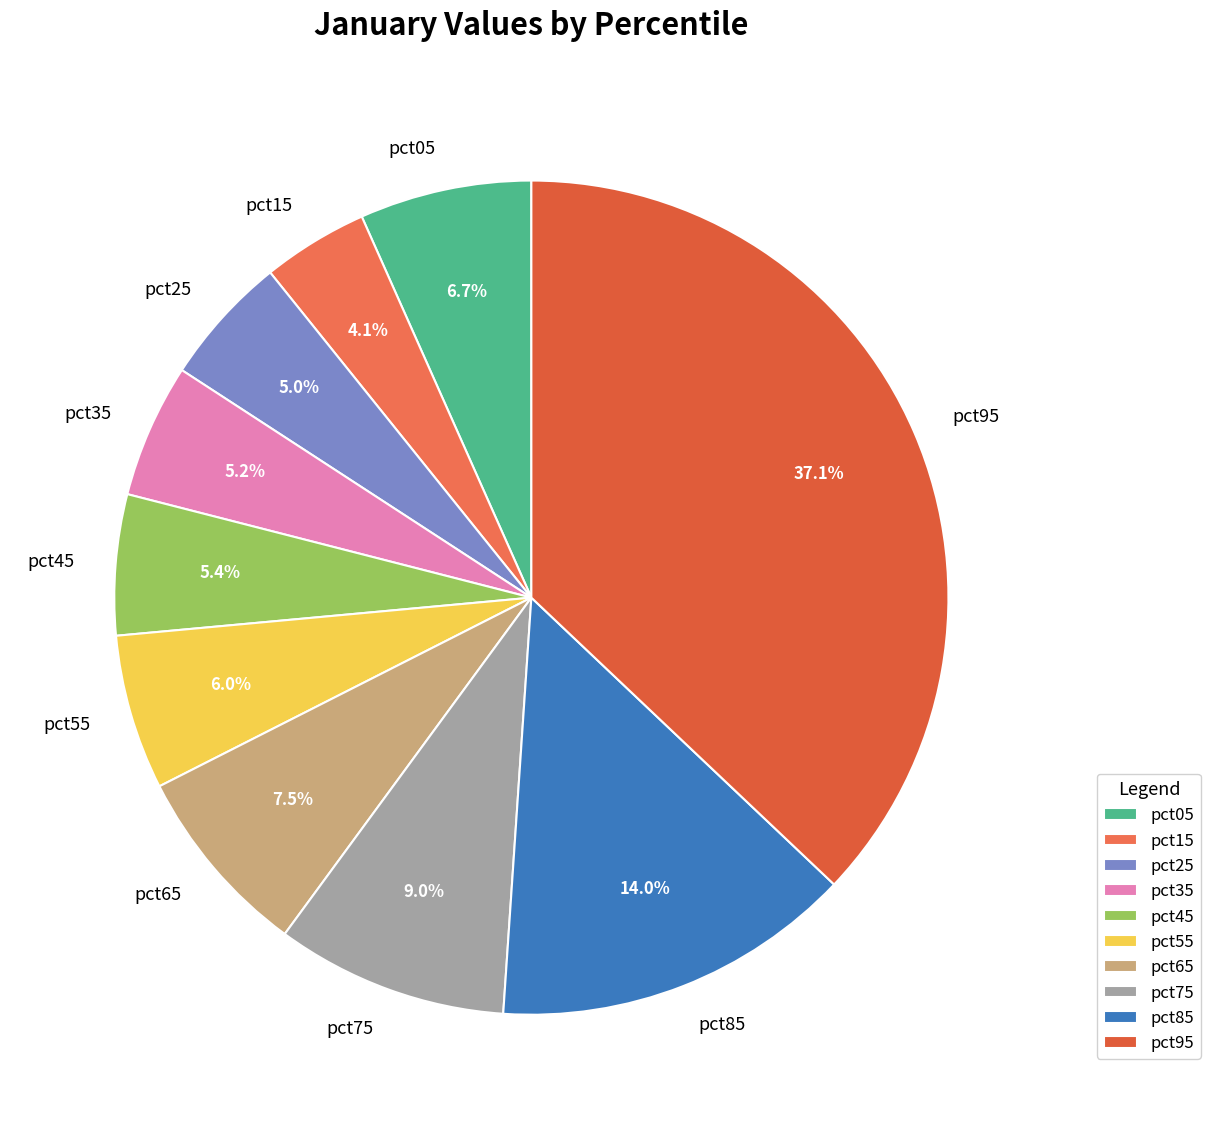

How many slices are in this pie chart?

10